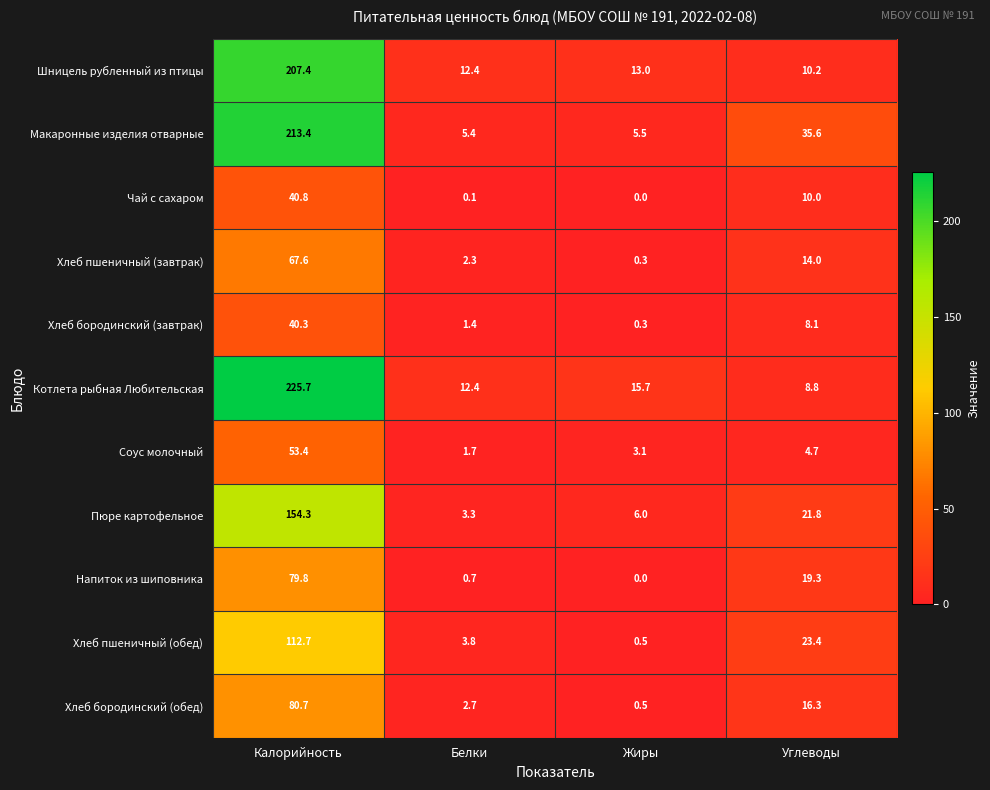

Is it true that Чай с сахаром equals -14.7 at Жиры?

False